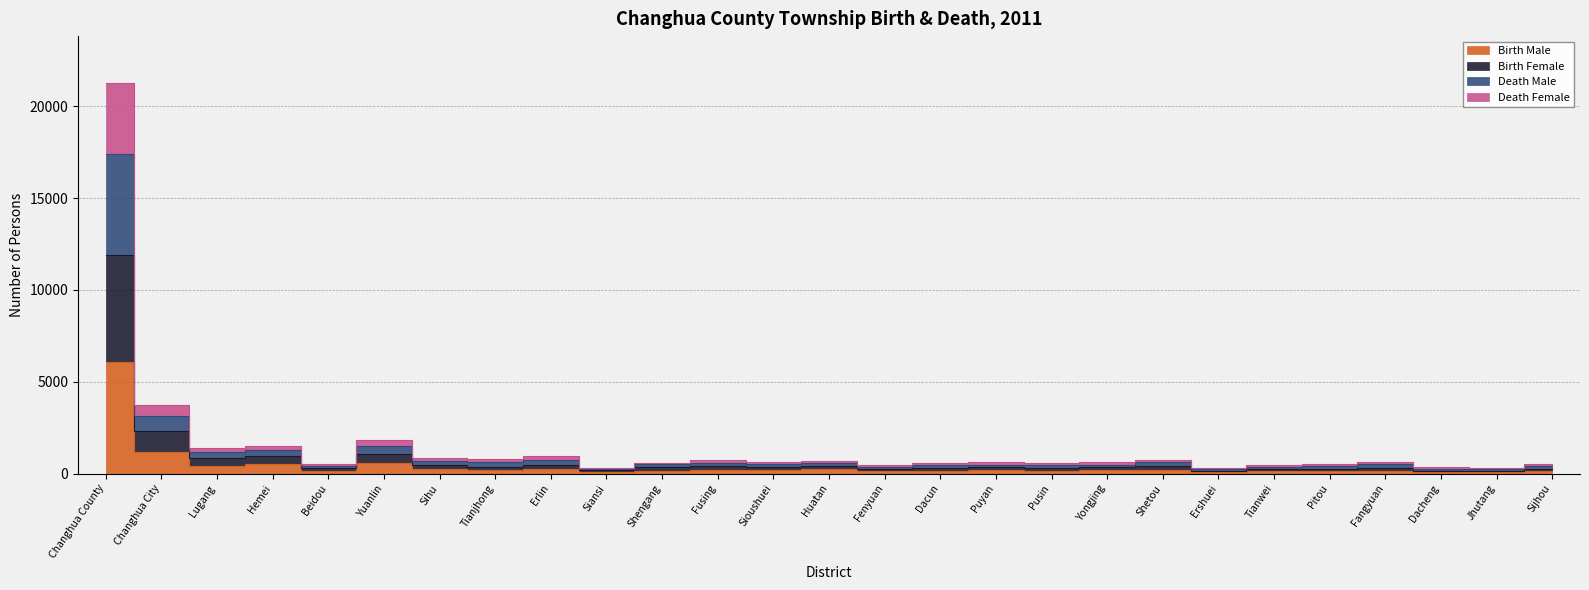

At which category does Death Male reach its first local valley?

Lugang